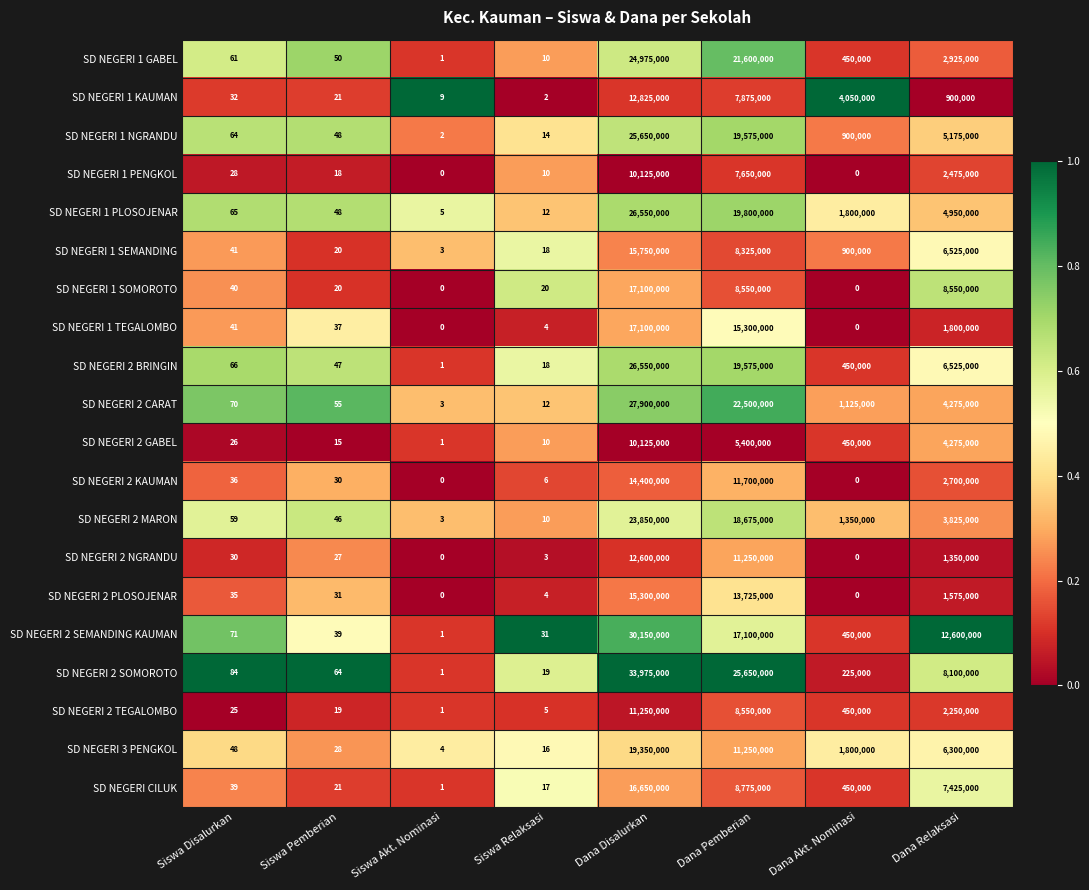

Is it true that SD NEGERI 1 NGRANDU equals 38 at Siswa Disalurkan?

False